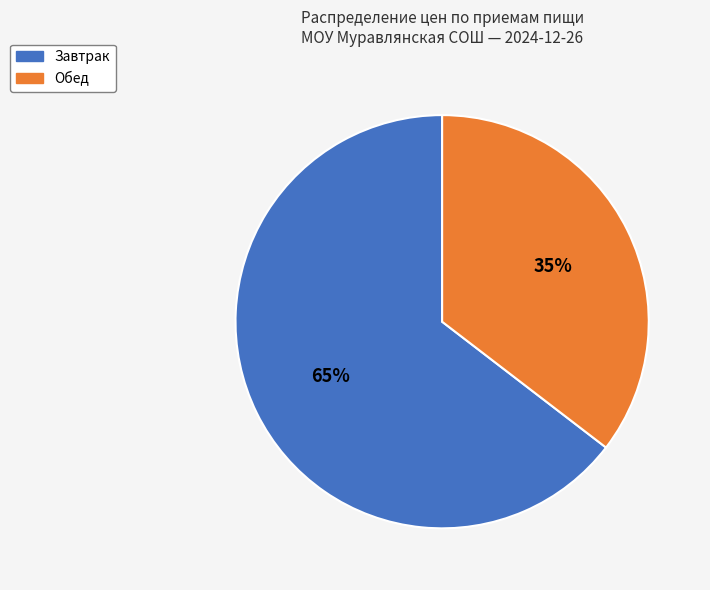

To the nearest percent, what is the combined percentage of Завтрак and Обед?

100%